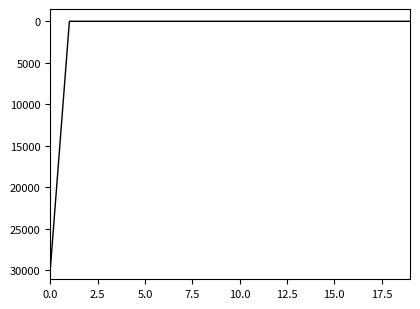

Reading right to left, extract all data points from this chart.

0.0	0.0	0.0	0.0	0.0	0.0	0.0	0.0	0.0	0.0	0.0	0.0	0.0	0.0	0.0	0.0	0.0	0.0	0.0	29625.8